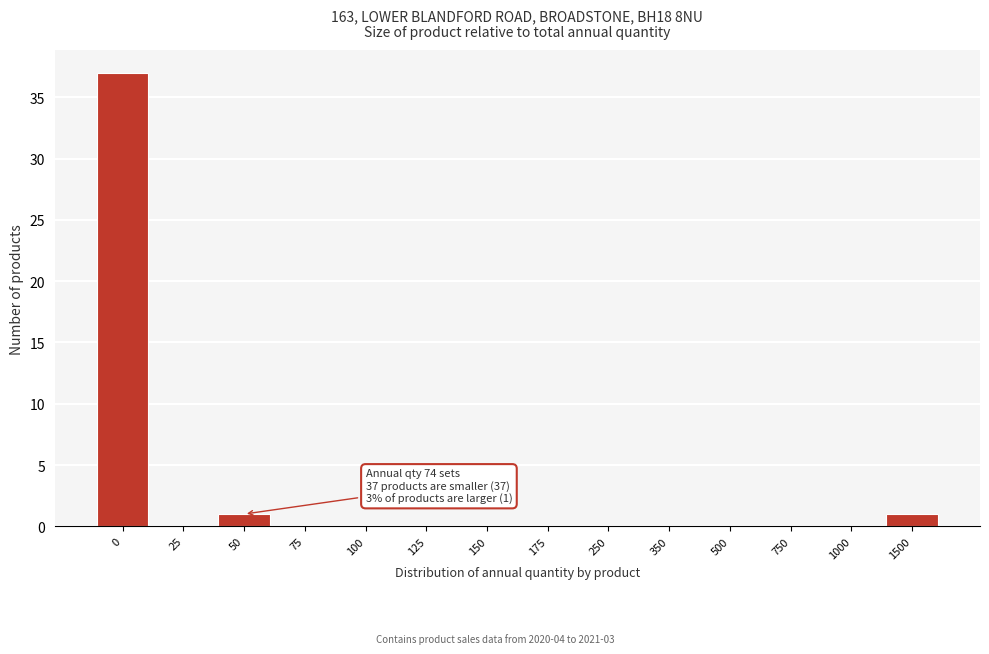

Reading left to right, transcribe all the data shown in this chart.

0=37	25=0	50=1	75=0	100=0	125=0	150=0	175=0	250=0	350=0	500=0	750=0	1000=0	1500=1